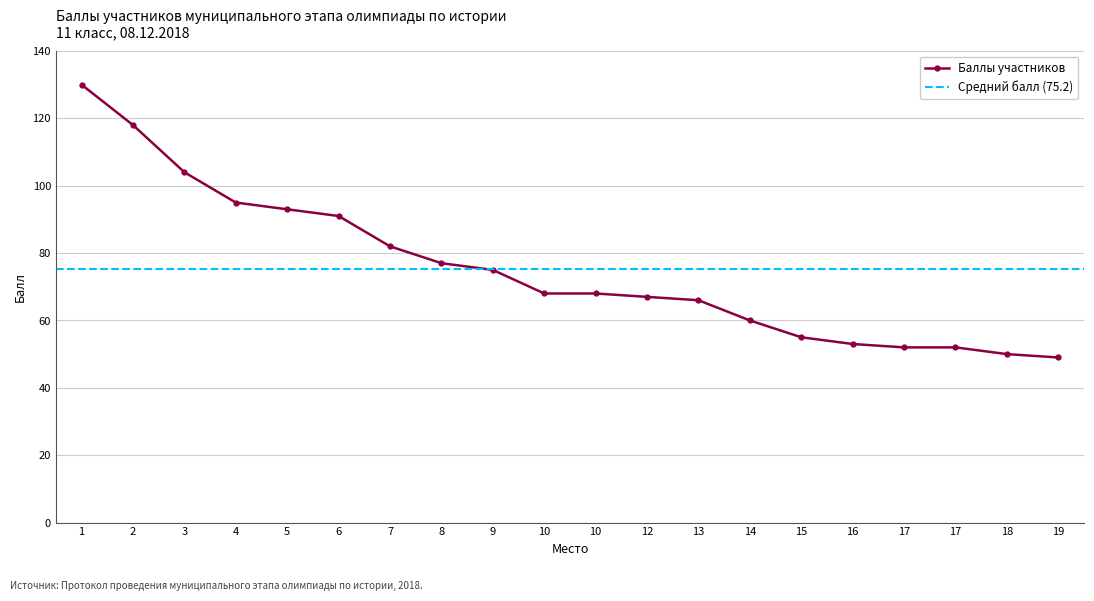

Is it true that the value at 13 is 66?

True